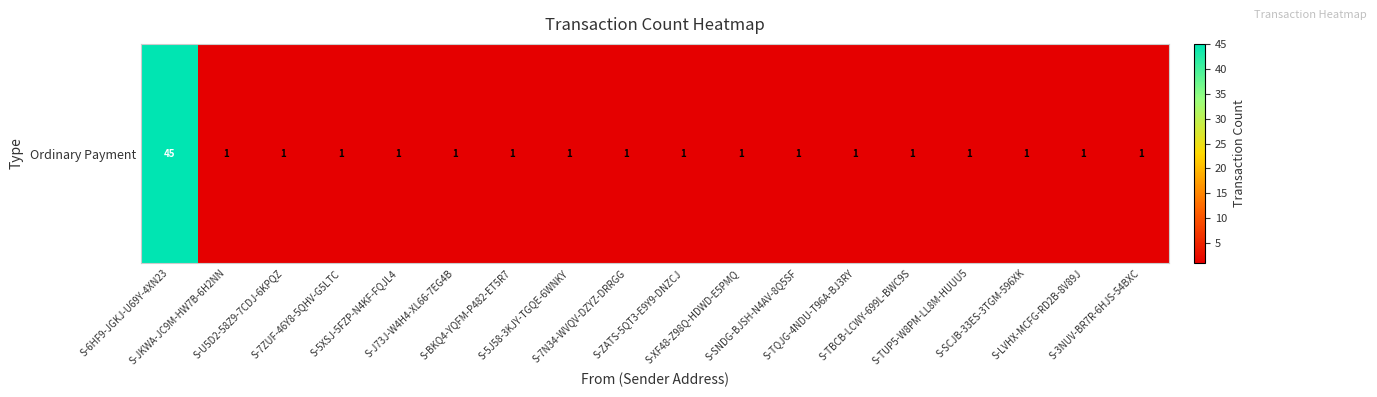

What is the smallest value displayed?

1